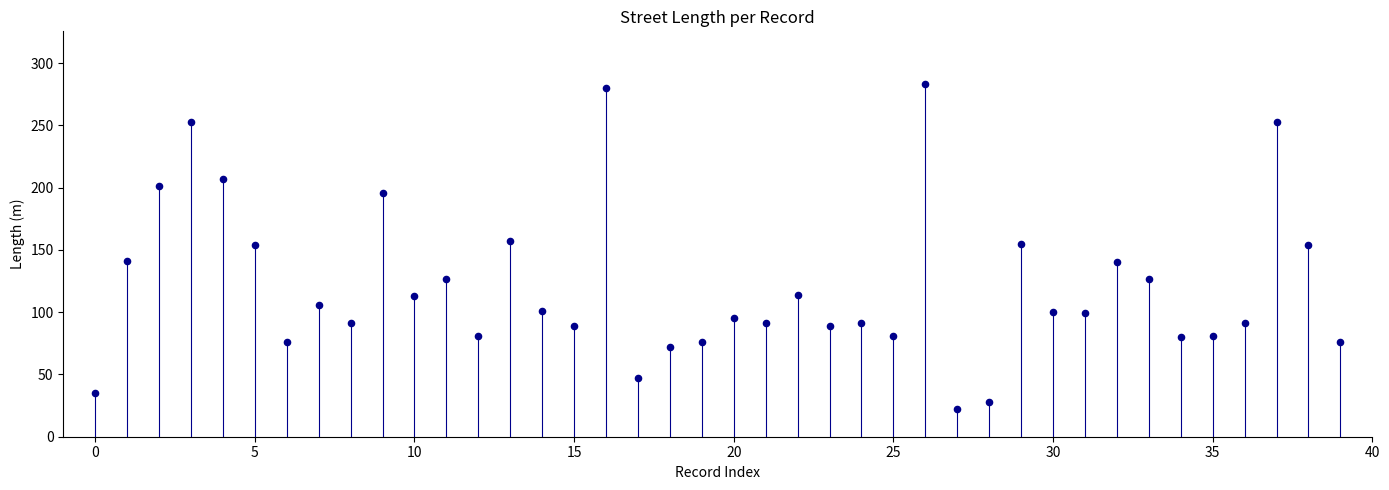

What is the range of Y values (max minus min)?

261